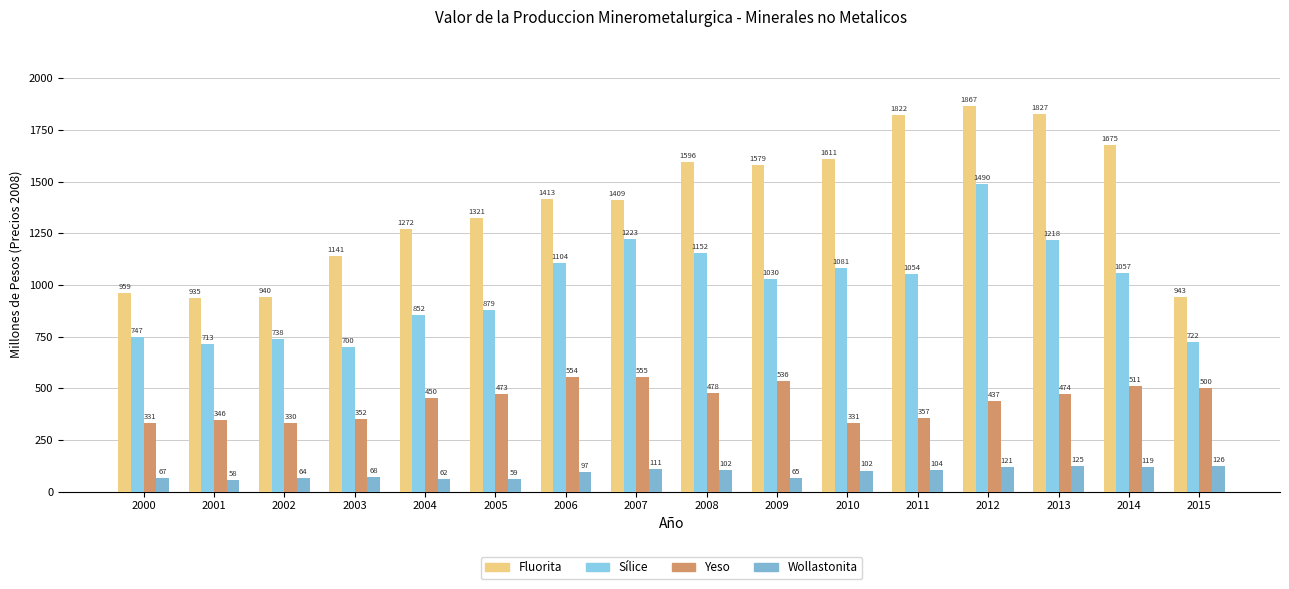

List the labels in order of Sílice value, smallest first.

2003, 2001, 2015, 2002, 2000, 2004, 2005, 2009, 2011, 2014, 2010, 2006, 2008, 2013, 2007, 2012